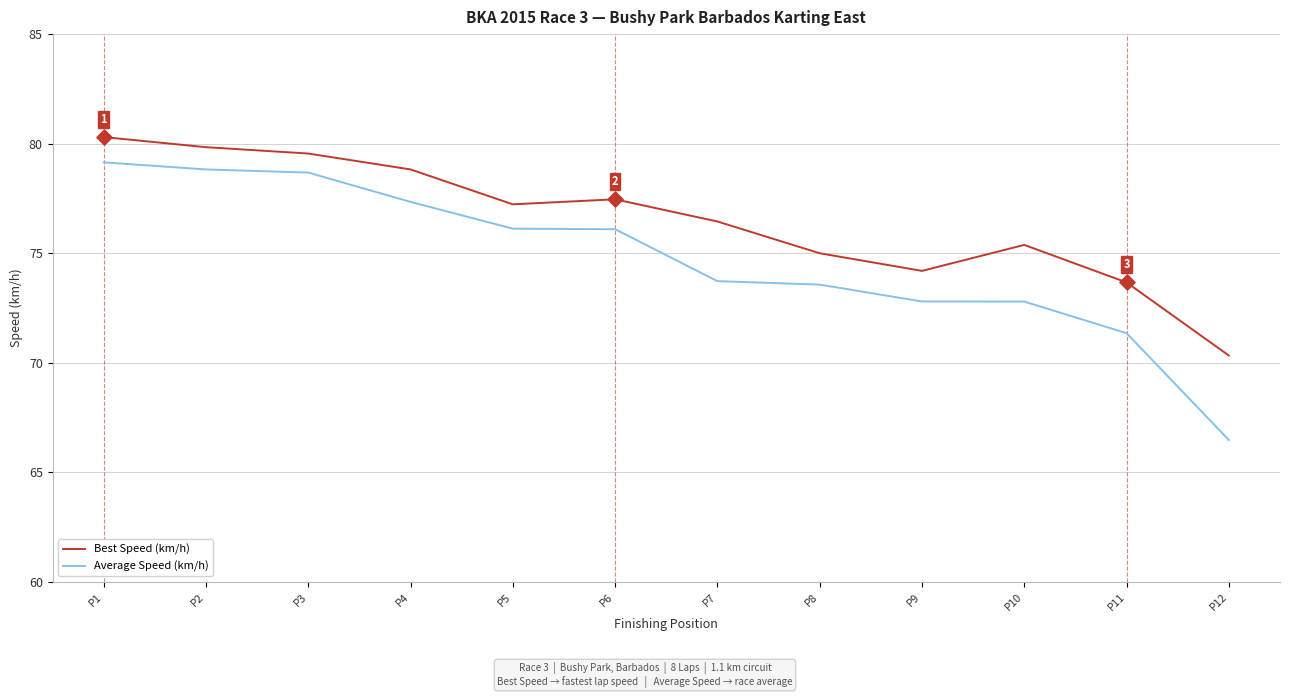

Is the value of Average Speed (km/h) at P7 greater than the value of Best Speed (km/h) at P5?

No